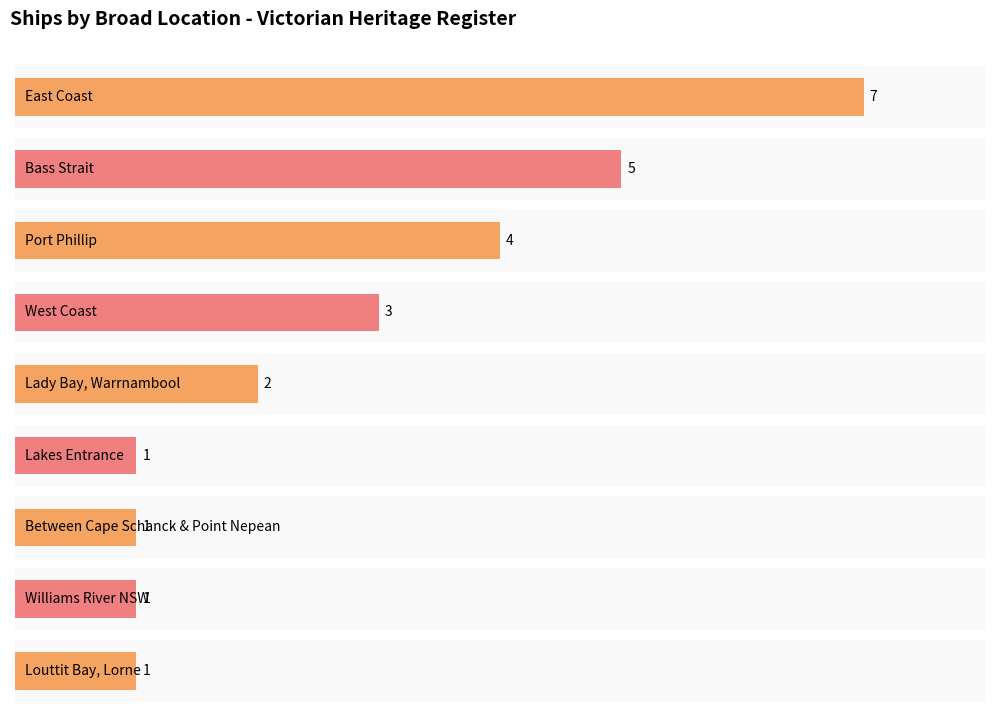

How many data points are above 2?

4